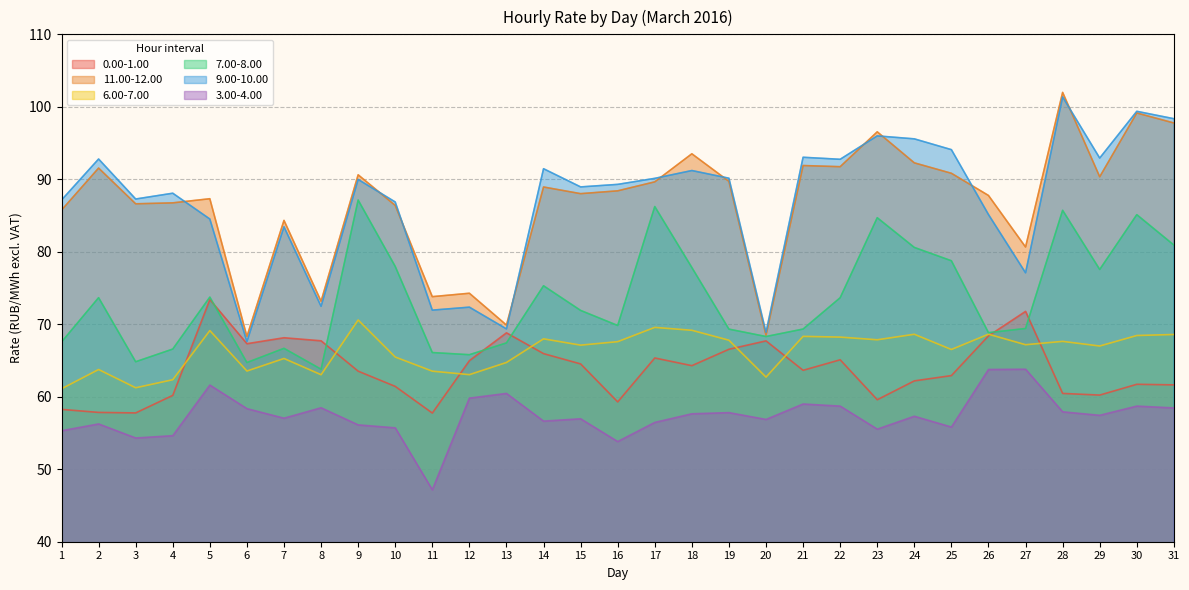

Where is the first local minimum for 6.00-7.00?

3